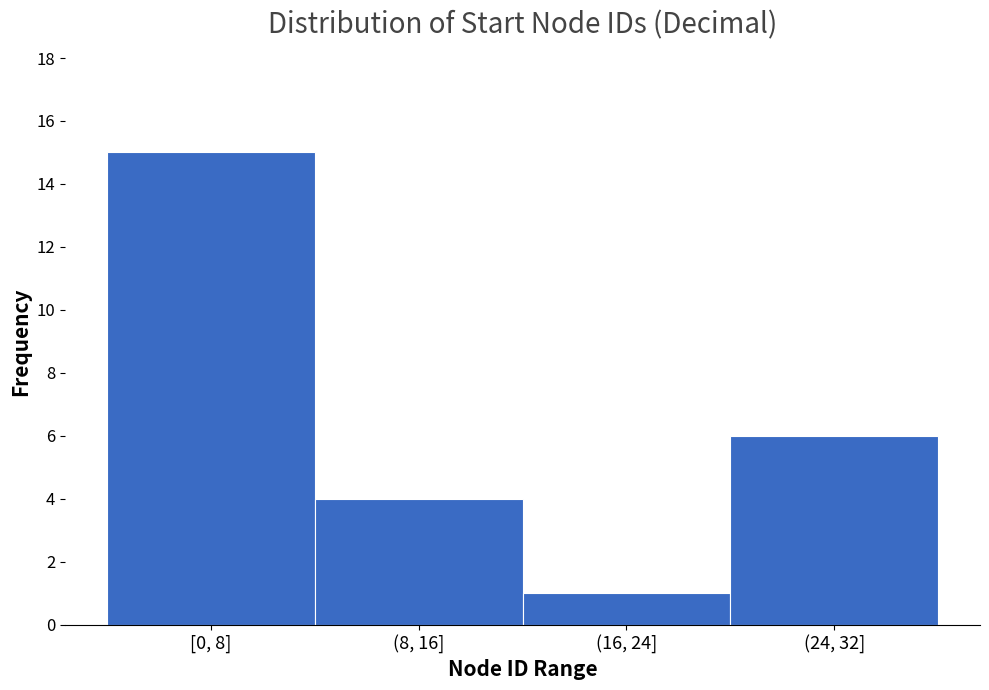

Reading right to left, list all the values displayed in this chart.

6	1	4	15